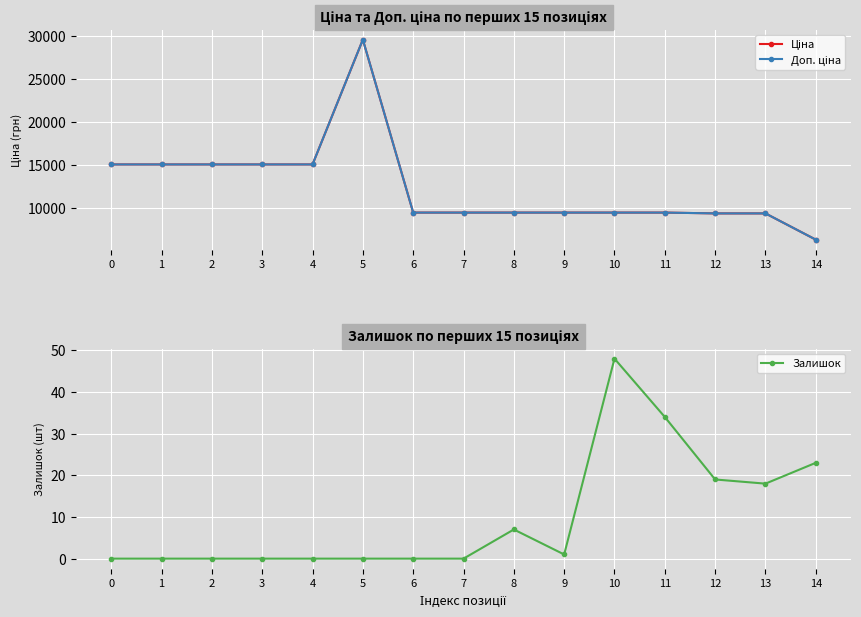

True or false: Залишок has a value of 24.9 at 5.

False